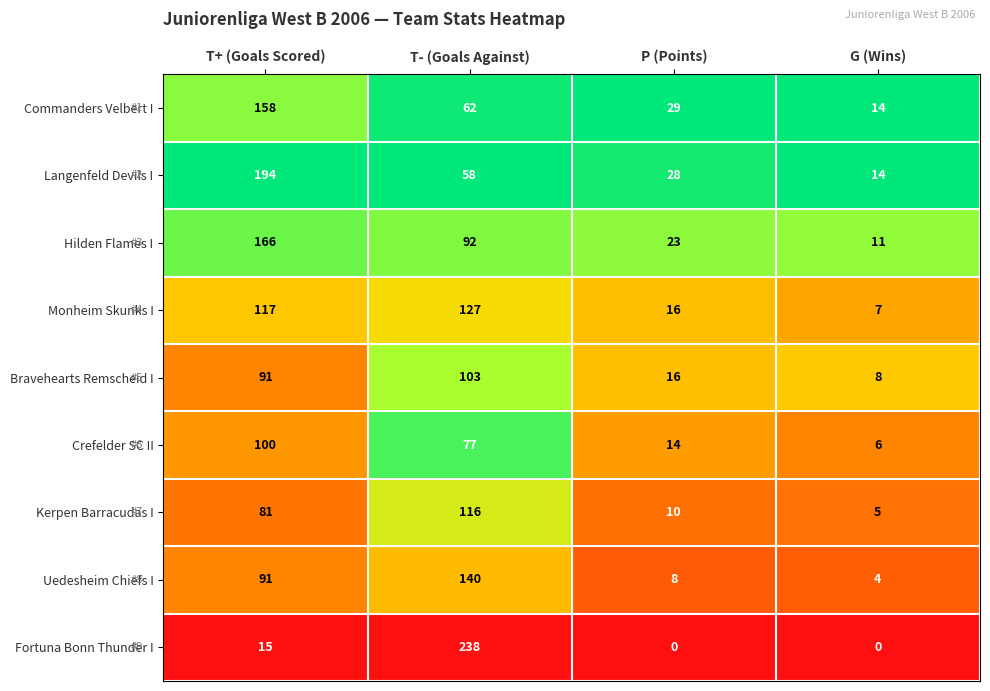

What is the sum of all Bravehearts Remscheid I values?

218